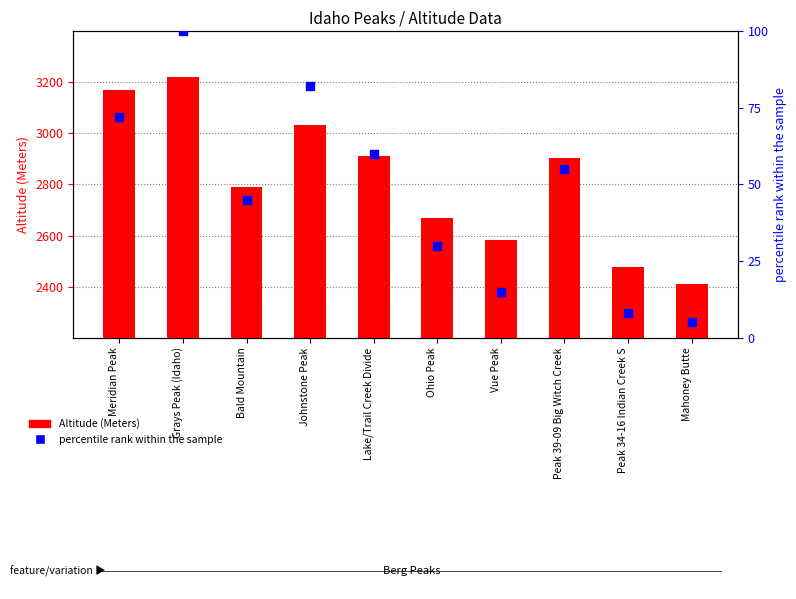

At which category is the sum across all series the highest?

Grays Peak (Idaho)